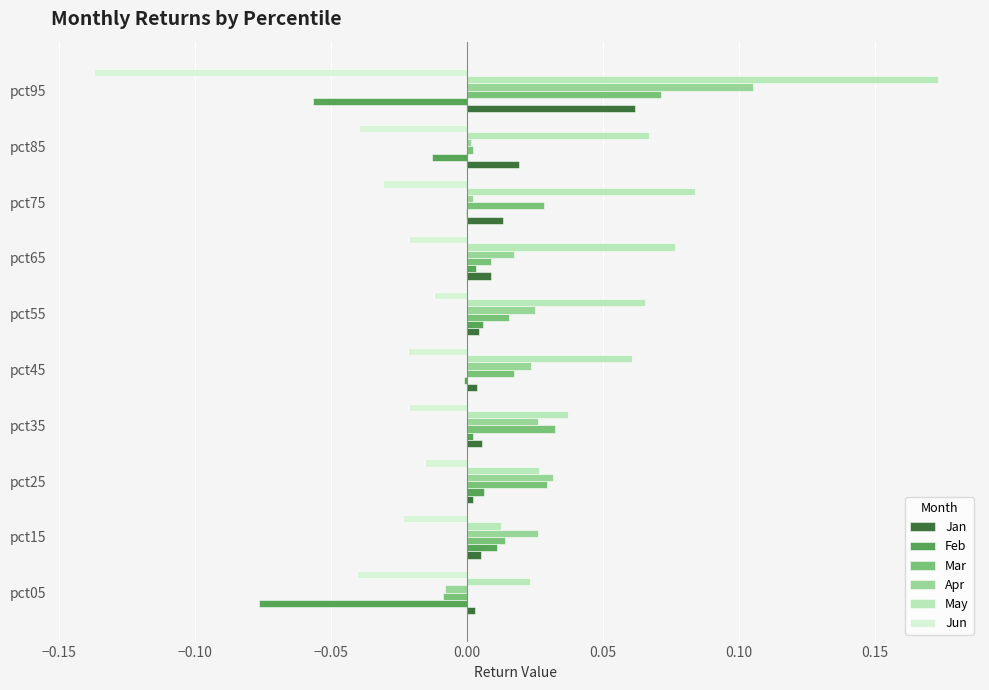

Which category has the highest value across all series?

pct95